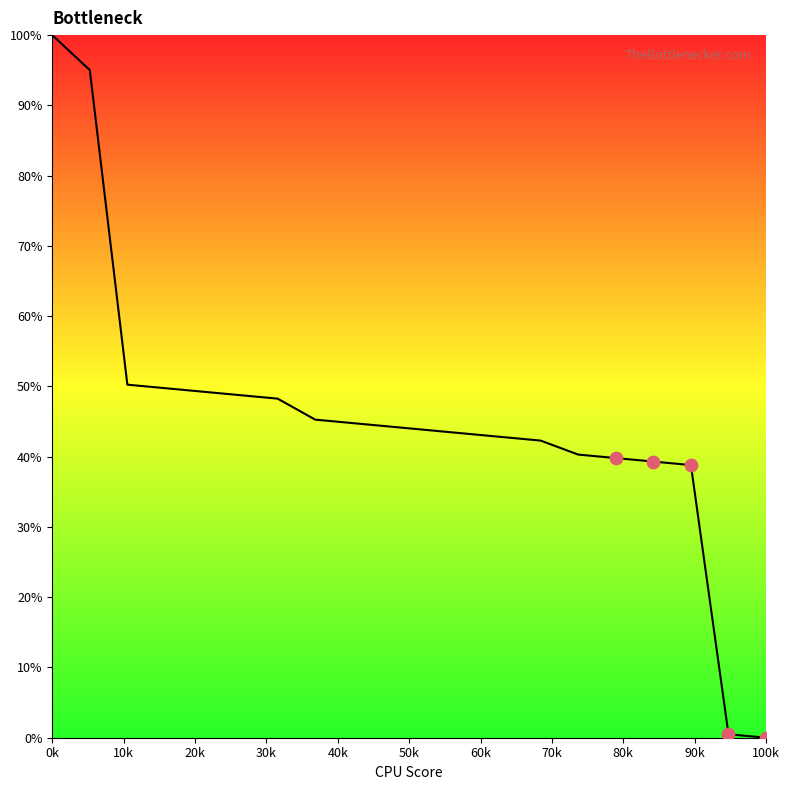

What is the maximum value shown in the chart?

100.0